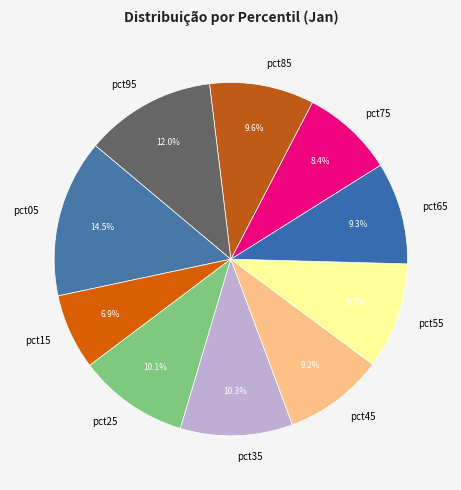

To the nearest percent, what is the difference between the largest and smallest slice percentages?

8%